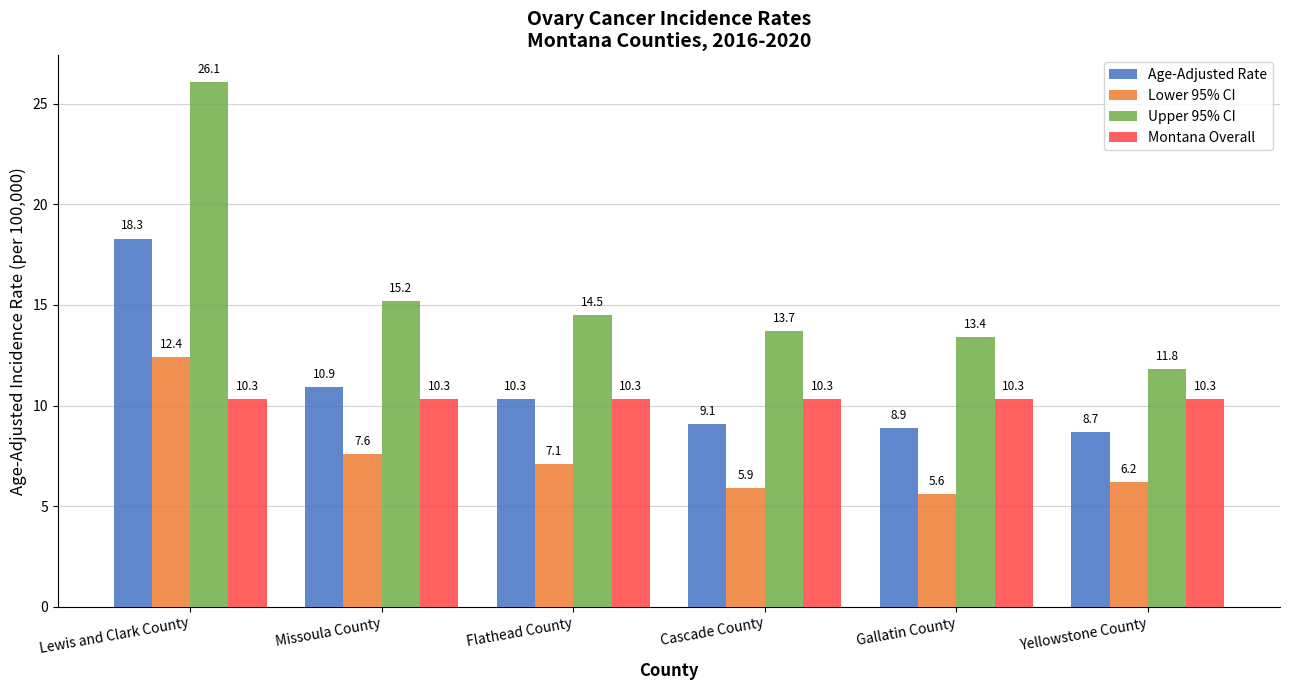

The value of Upper 95% CI at Flathead County is 14.5. True or false?

True